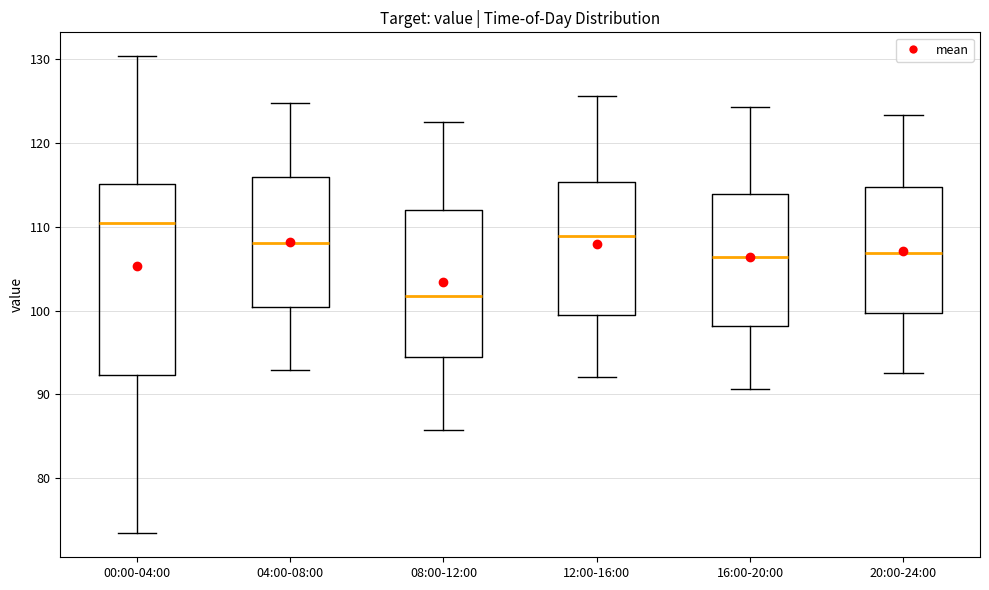

Reading left to right, transcribe this box plot: for each box, give where its median line is, the range the box spans, and where its two whiskers end, as read against the y-axis. The values are not printed on the chart, so give them approximately, as read against the axis.

00:00-04:00: median 110, box 92 to 115, whiskers 73 to 130
04:00-08:00: median 108, box 100 to 116, whiskers 93 to 125
08:00-12:00: median 102, box 95 to 112, whiskers 86 to 122
12:00-16:00: median 109, box 99 to 115, whiskers 92 to 126
16:00-20:00: median 106, box 98 to 114, whiskers 91 to 124
20:00-24:00: median 107, box 100 to 115, whiskers 93 to 123